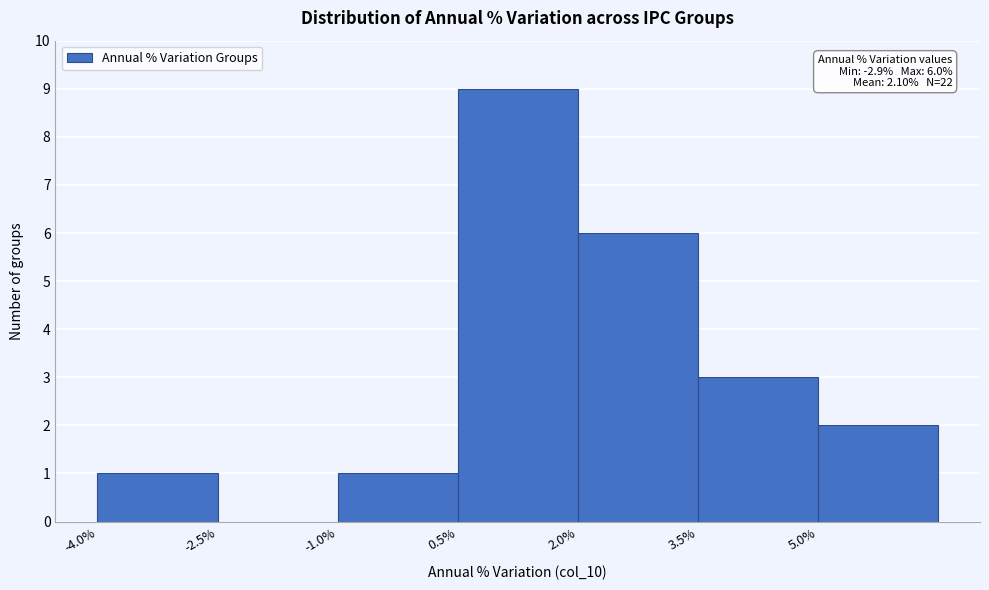

Which range on the x-axis has the tallest bar?

0.5 to 2.0